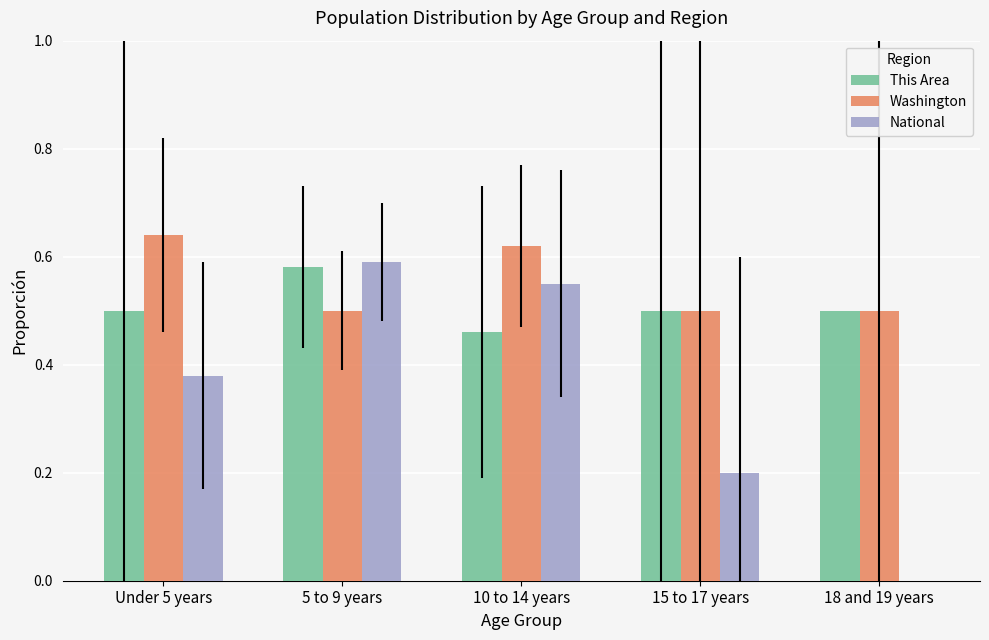

The National series shows 0.3 at 18 and 19 years. True or false?

False